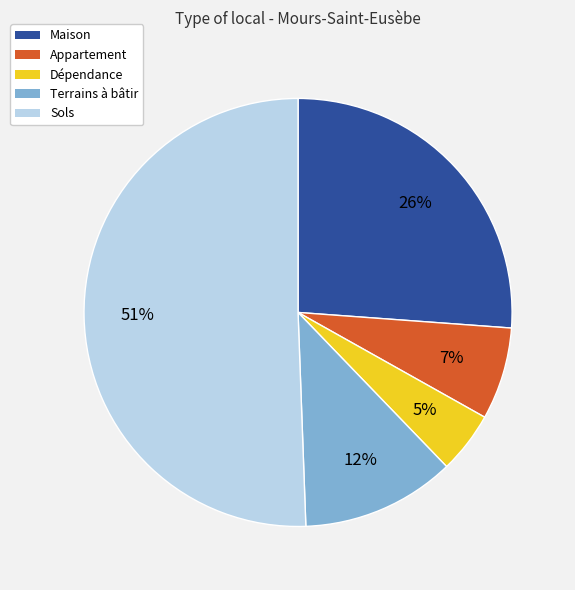

To the nearest percent, what is the average slice percentage?

20%